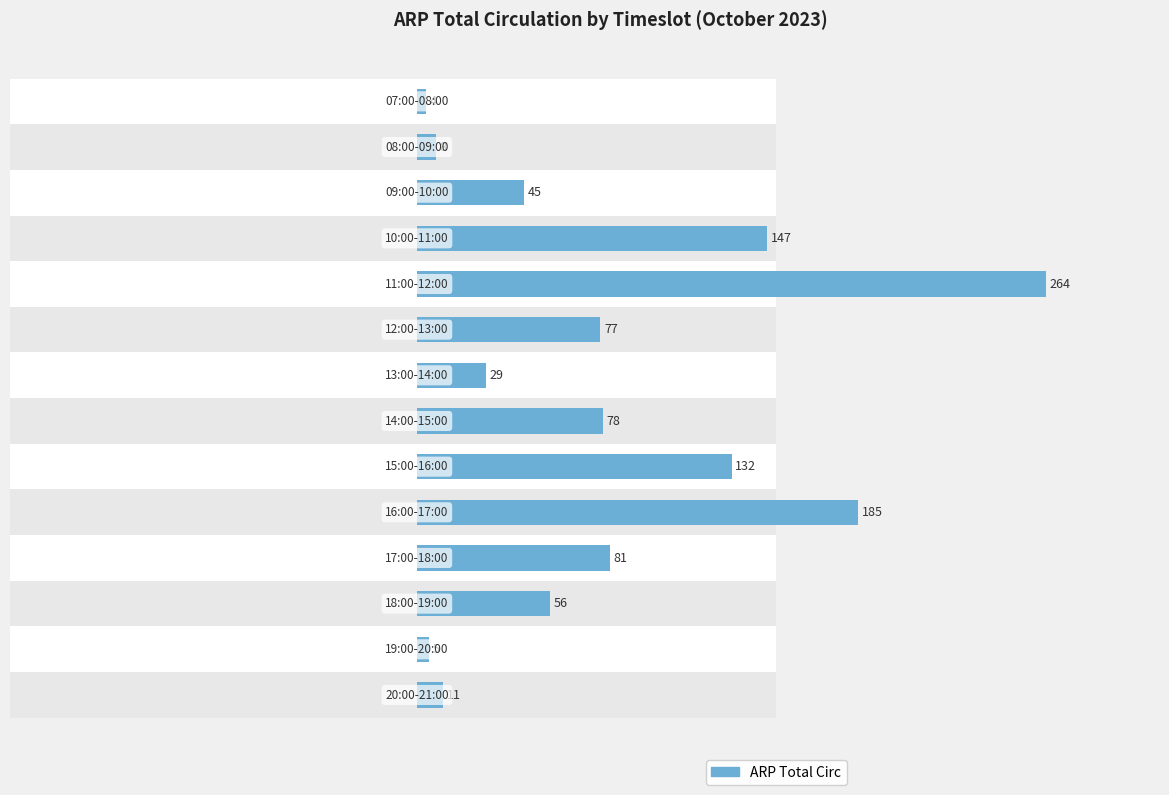

How many data points are less than 77?

7